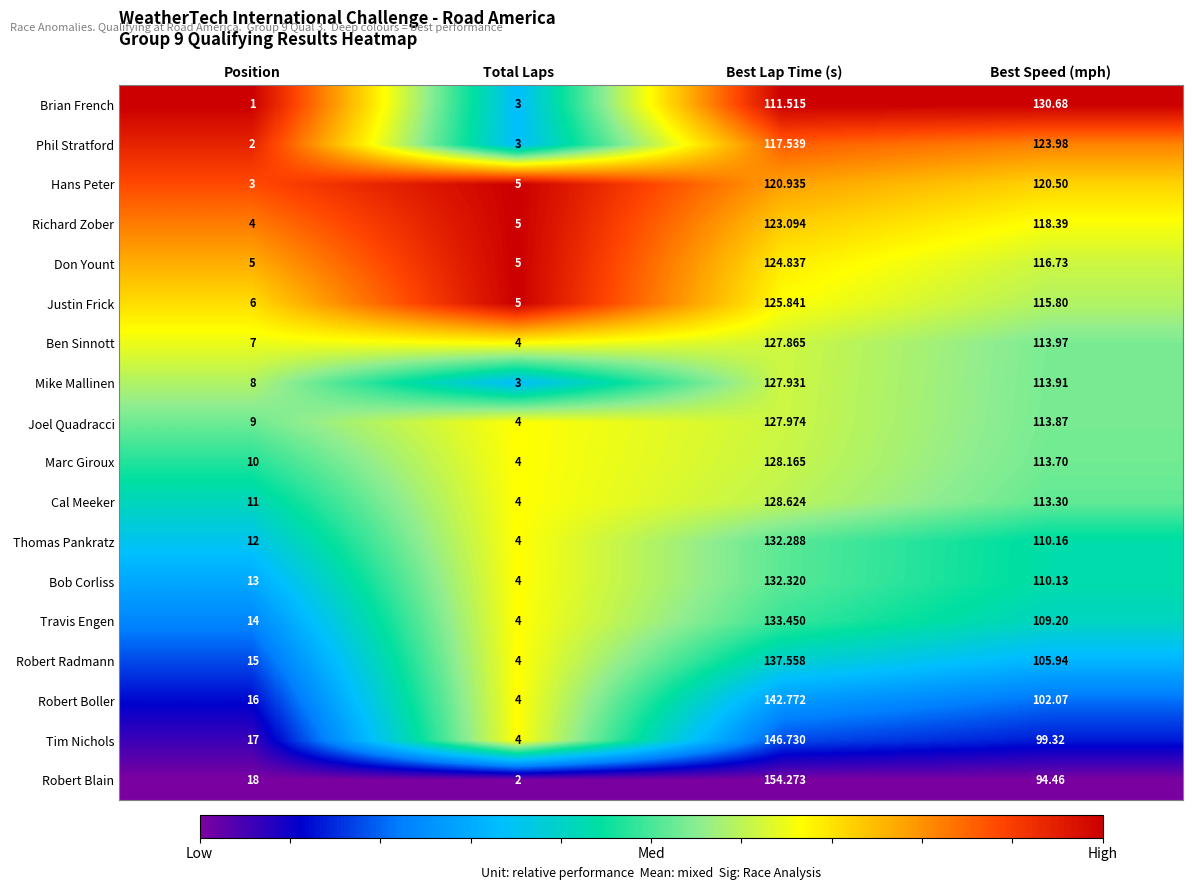

List the series in order of their peak value, highest first.

Robert Blain, Tim Nichols, Robert Boller, Robert Radmann, Travis Engen, Bob Corliss, Thomas Pankratz, Brian French, Cal Meeker, Marc Giroux, Joel Quadracci, Mike Mallinen, Ben Sinnott, Justin Frick, Don Yount, Phil Stratford, Richard Zober, Hans Peter